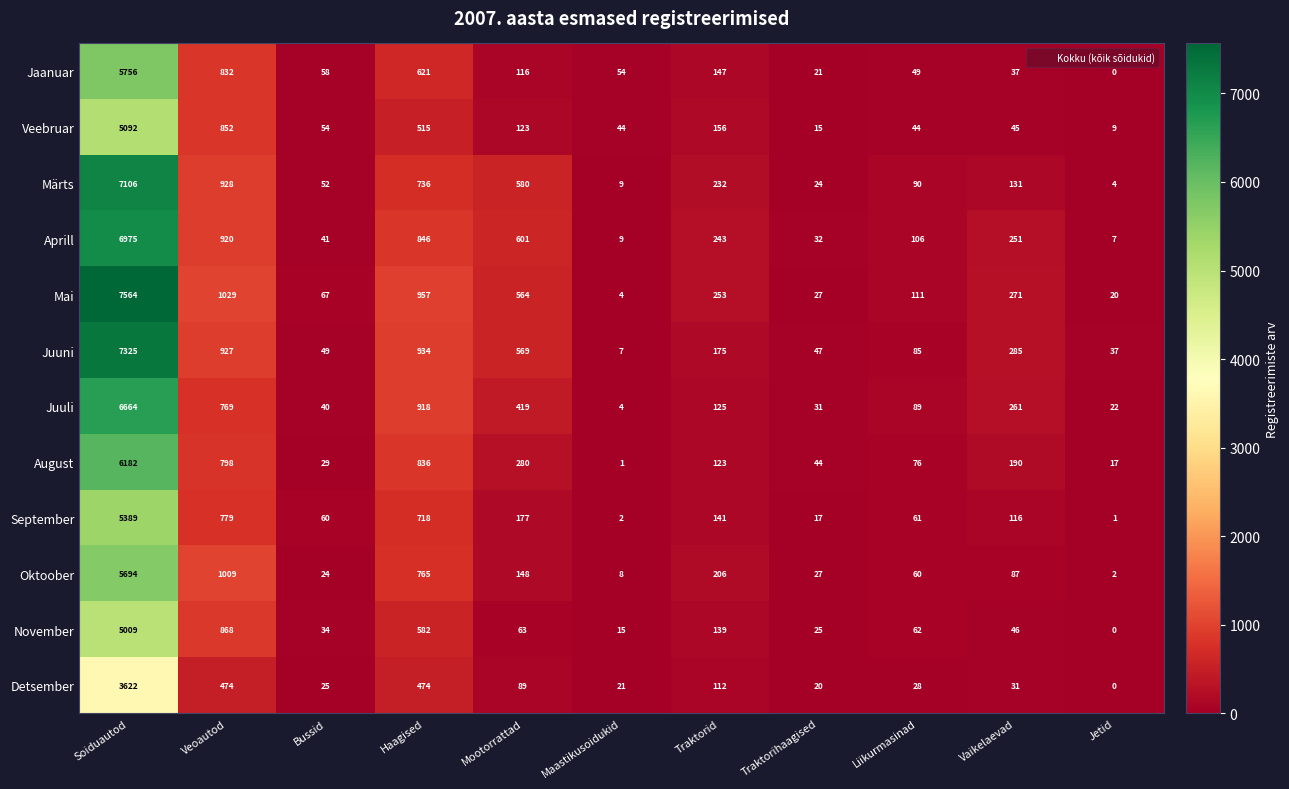

What is the average value of the Juuni series?

949